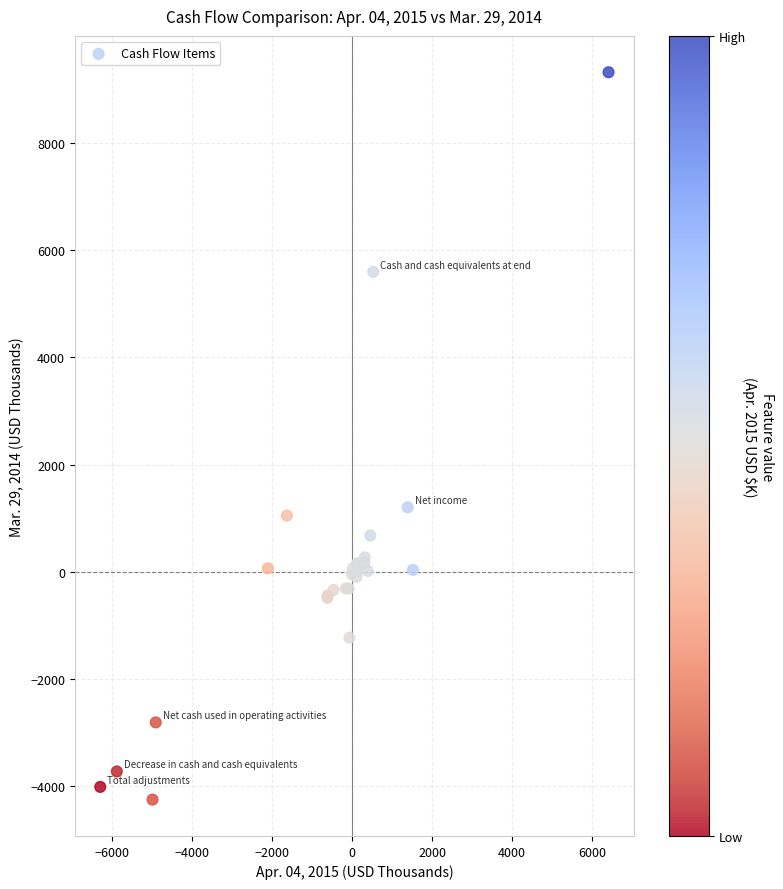

What Y value in the scatter plot is closest to 2535?

1203